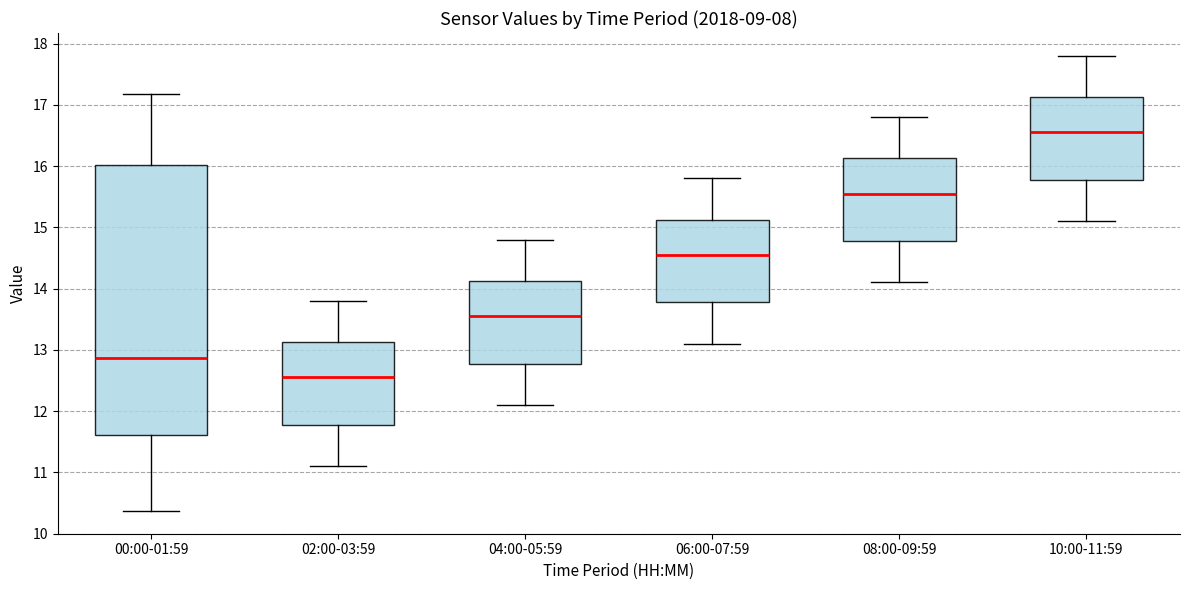

Reading left to right, read every box against the y-axis: the position of its median line, the range the box covers, and the ends of its whiskers. The values are not printed on the chart, so give them approximately, as read against the axis.

00:00-01:59: median 12.9, box 11.6 to 16.0, whiskers 10.4 to 17.2
02:00-03:59: median 12.6, box 11.8 to 13.1, whiskers 11.1 to 13.8
04:00-05:59: median 13.6, box 12.8 to 14.1, whiskers 12.1 to 14.8
06:00-07:59: median 14.6, box 13.8 to 15.1, whiskers 13.1 to 15.8
08:00-09:59: median 15.6, box 14.8 to 16.1, whiskers 14.1 to 16.8
10:00-11:59: median 16.6, box 15.8 to 17.1, whiskers 15.1 to 17.8